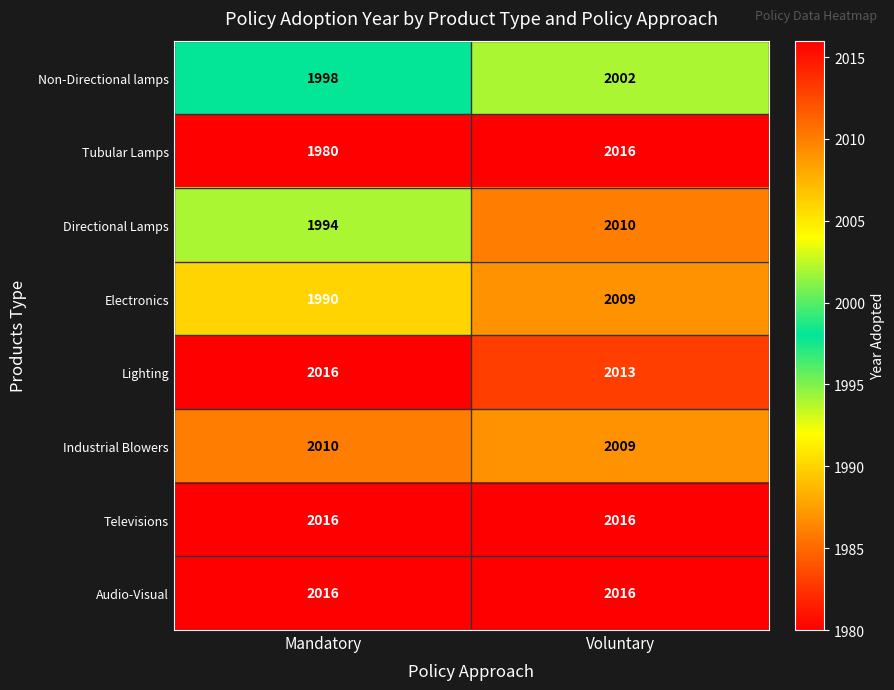

Is the value of Televisions at Voluntary greater than the value of Industrial Blowers at Mandatory?

Yes